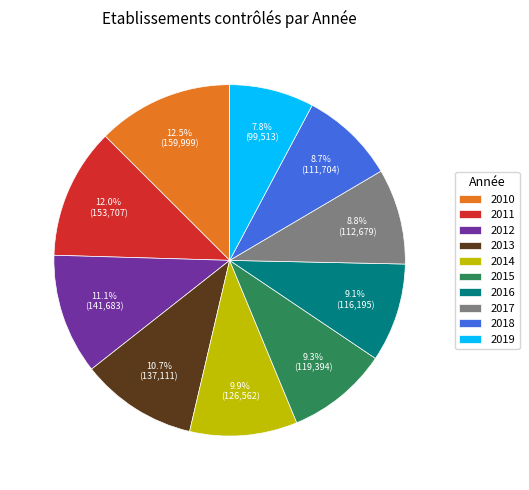

To the nearest percent, what is the combined percentage of 2013 and 2017?

20%